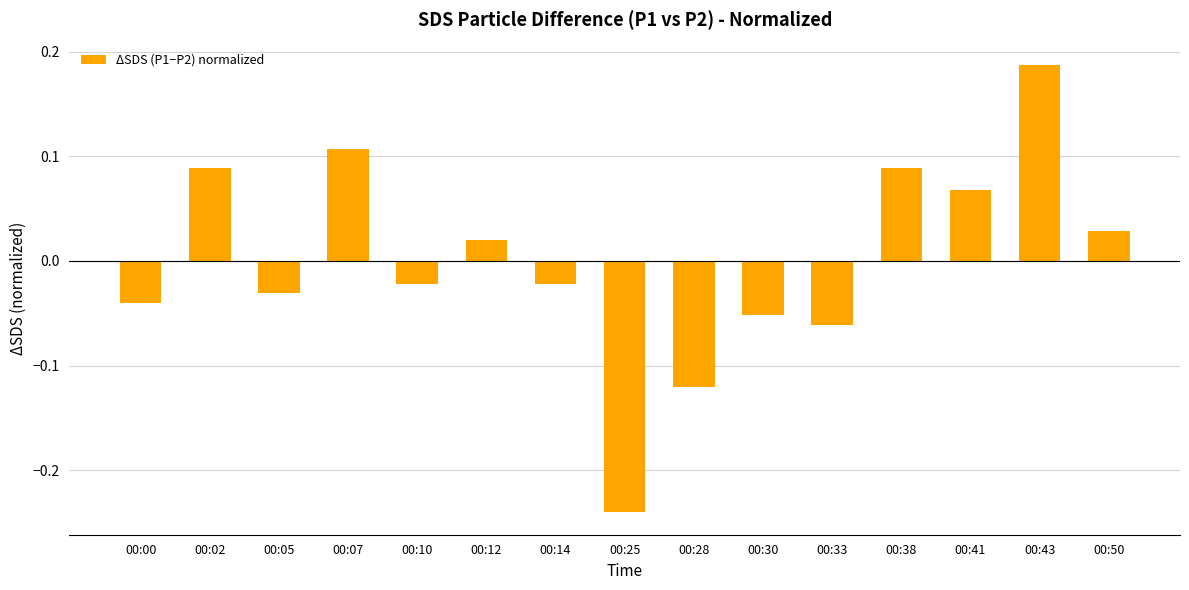

The chart shows a value of -0.0 at 00:30. True or false?

False